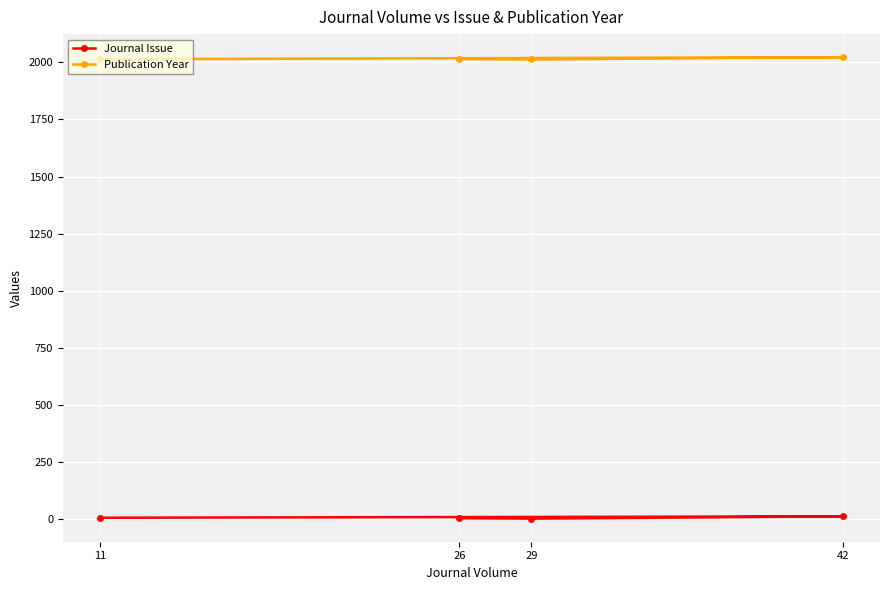

Reading left to right, what are all the values shown in this chart?

Journal Issue: 5	11	1	3
Publication Year: 2014	2023	2013	2015